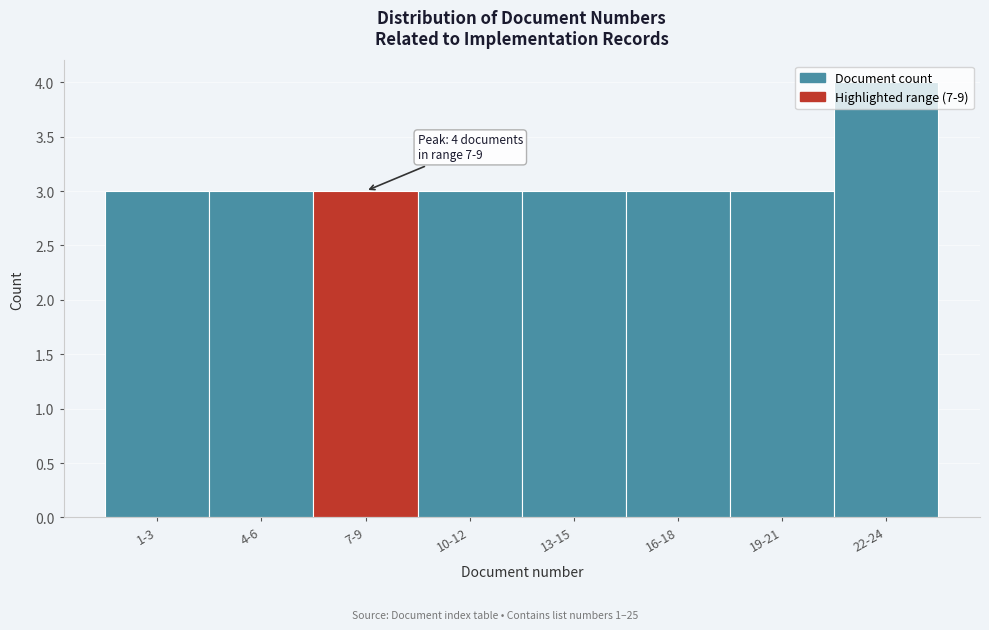

What is the value of the 8th bar from the left?

4